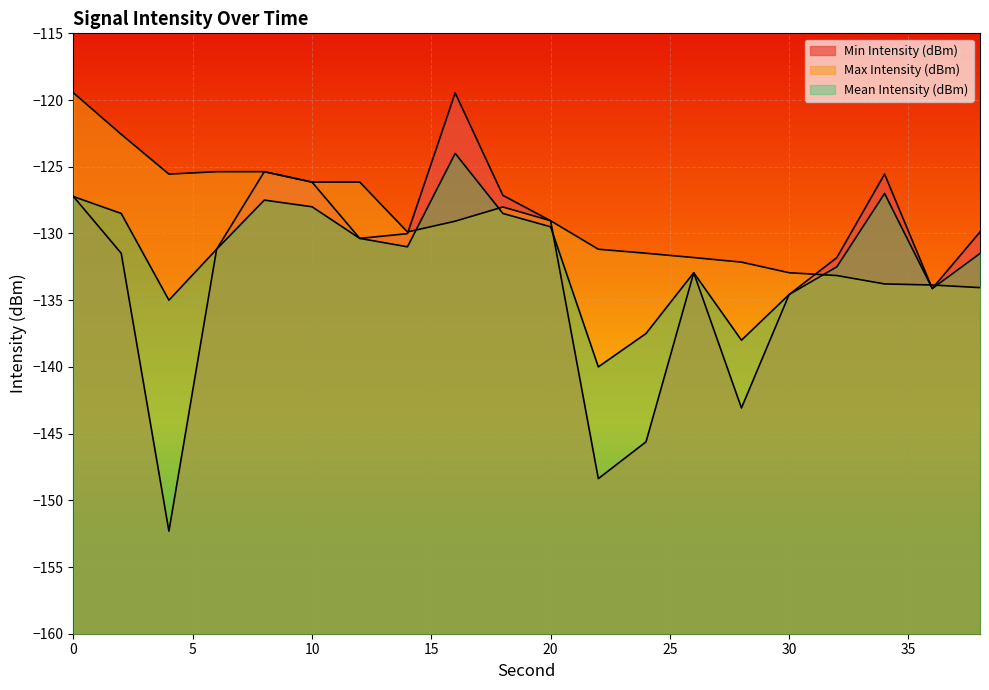

Which series has the largest range (max minus min)?

Min Intensity (dBm)